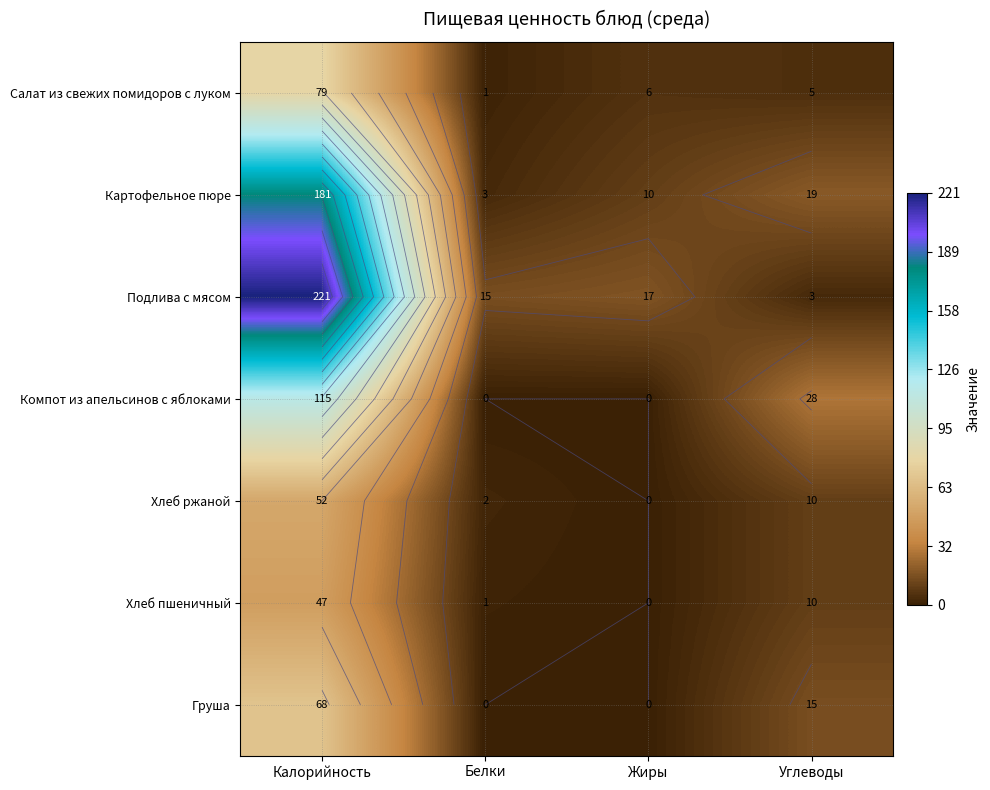

What is the spread (max minus min) of values at Калорийность?

174